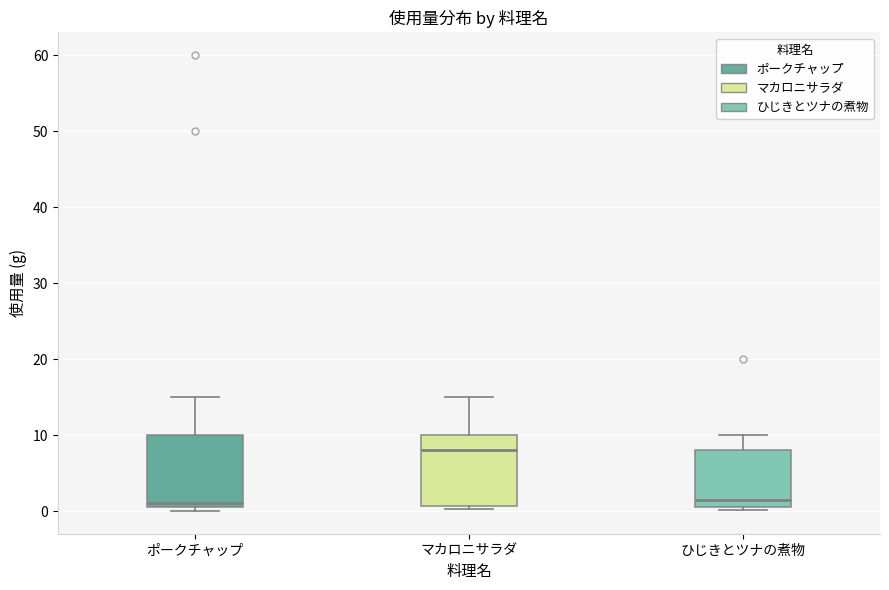

Which box has the highest median line?

マカロニサラダ